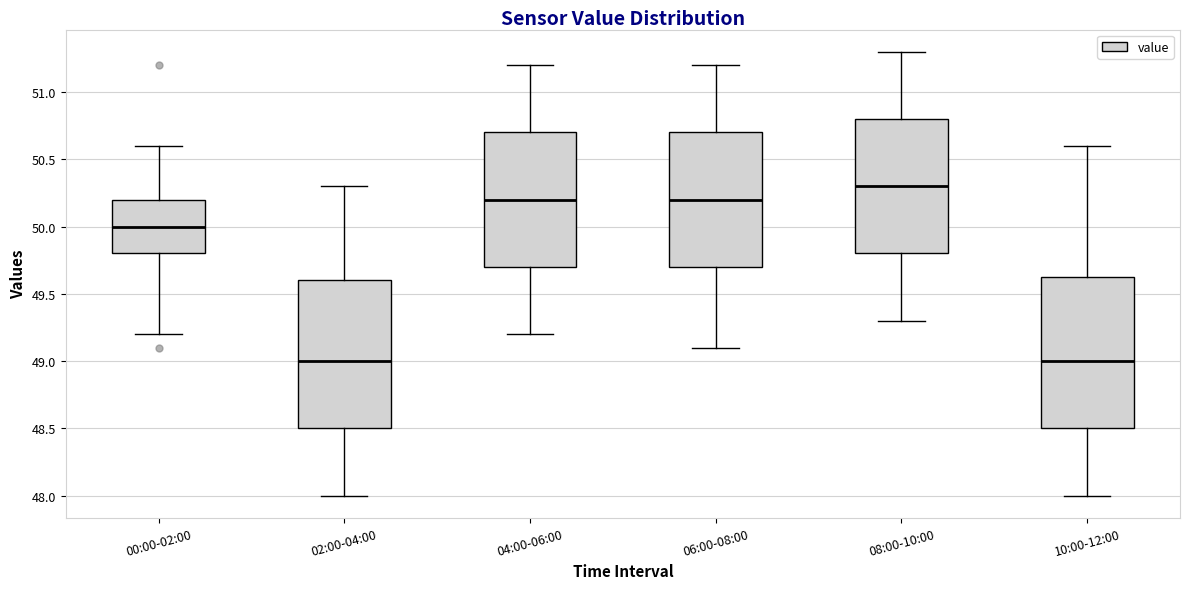

Reading left to right, transcribe this box plot: for each box, give where its median line is, the range the box spans, and where its two whiskers end, as read against the y-axis. The values are not printed on the chart, so give them approximately, as read against the axis.

00:00-02:00: median 50.00, box 49.80 to 50.20, whiskers 49.20 to 50.60
02:00-04:00: median 49.00, box 48.50 to 49.60, whiskers 48.00 to 50.30
04:00-06:00: median 50.20, box 49.70 to 50.70, whiskers 49.20 to 51.20
06:00-08:00: median 50.20, box 49.70 to 50.70, whiskers 49.10 to 51.20
08:00-10:00: median 50.30, box 49.80 to 50.80, whiskers 49.30 to 51.30
10:00-12:00: median 49.00, box 48.50 to 49.65, whiskers 48.00 to 50.60